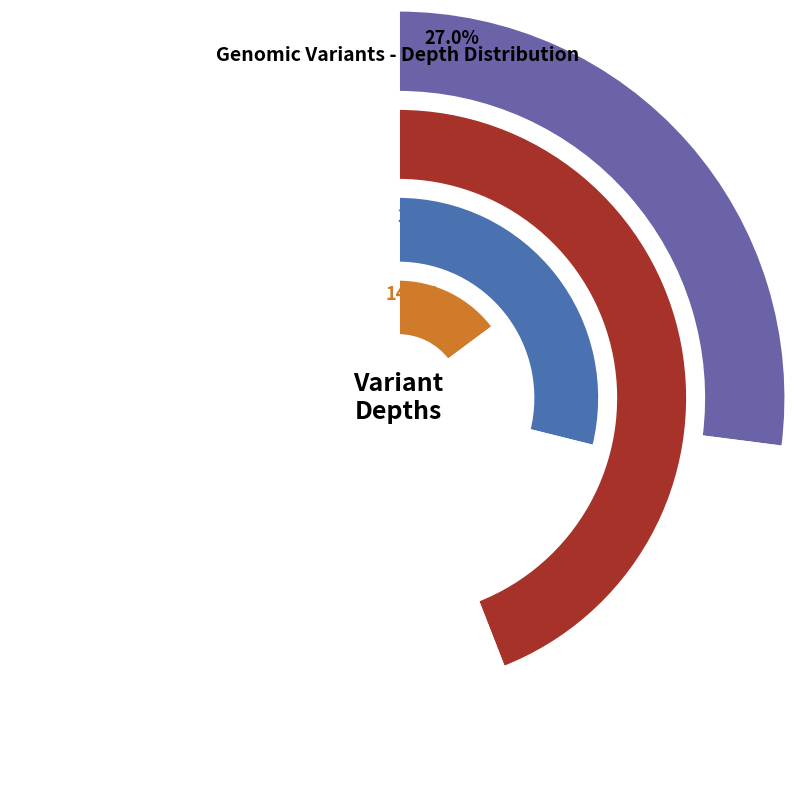

True or false: 139975145 accounts for 1% of the total.

False